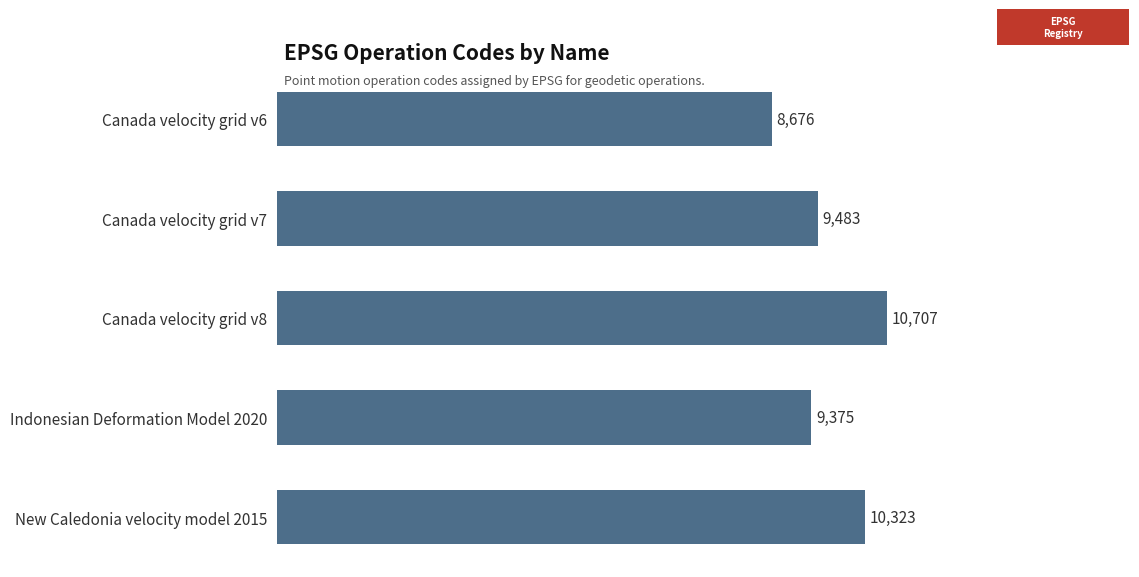

List the labels in order of value, largest first.

Canada velocity grid v8, New Caledonia velocity model 2015, Canada velocity grid v7, Indonesian Deformation Model 2020, Canada velocity grid v6